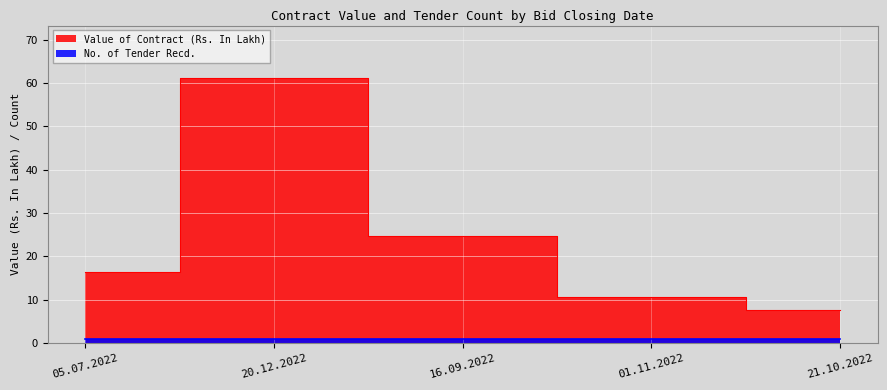

Is it true that the value at 05.07.2022 is 16.4?

True